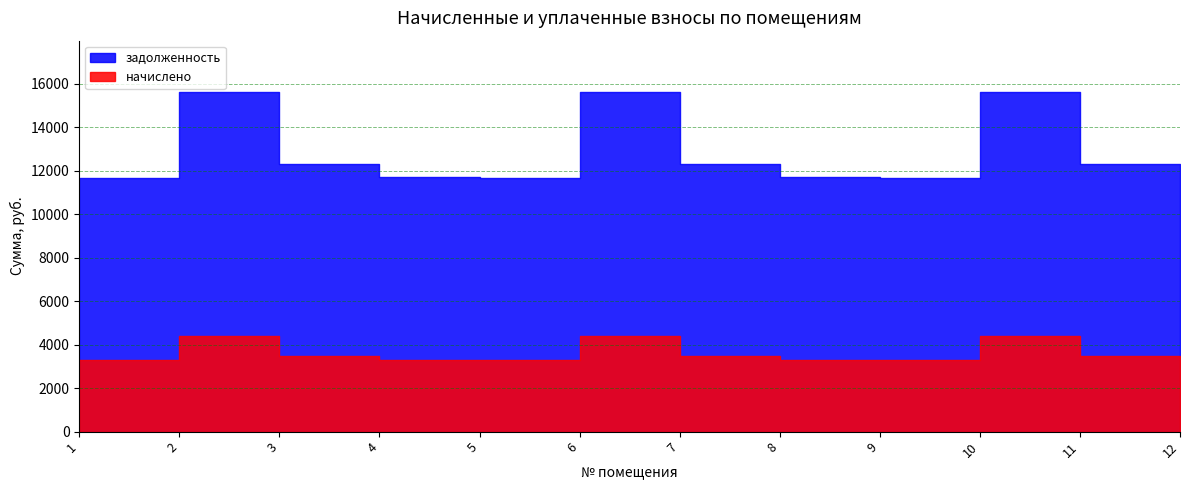

The value of начислено at 1 is 5728.1. True or false?

False